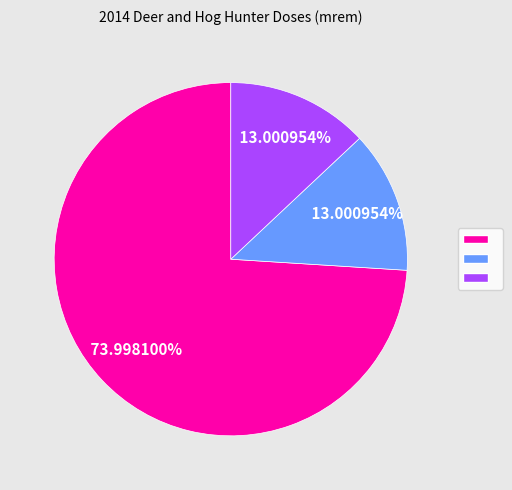

Is there any slice that represents more than half of the pie?

Yes